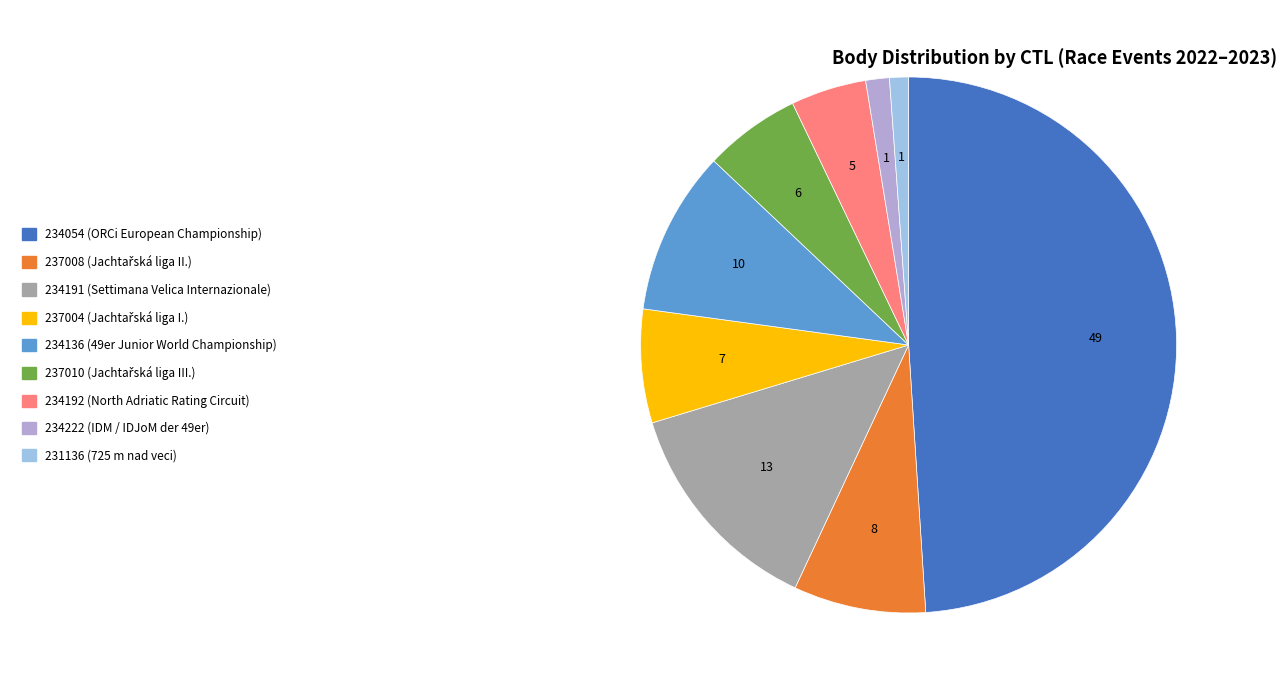

Approximately how many times larger is the value at 234191 compared to 231136?

11.7